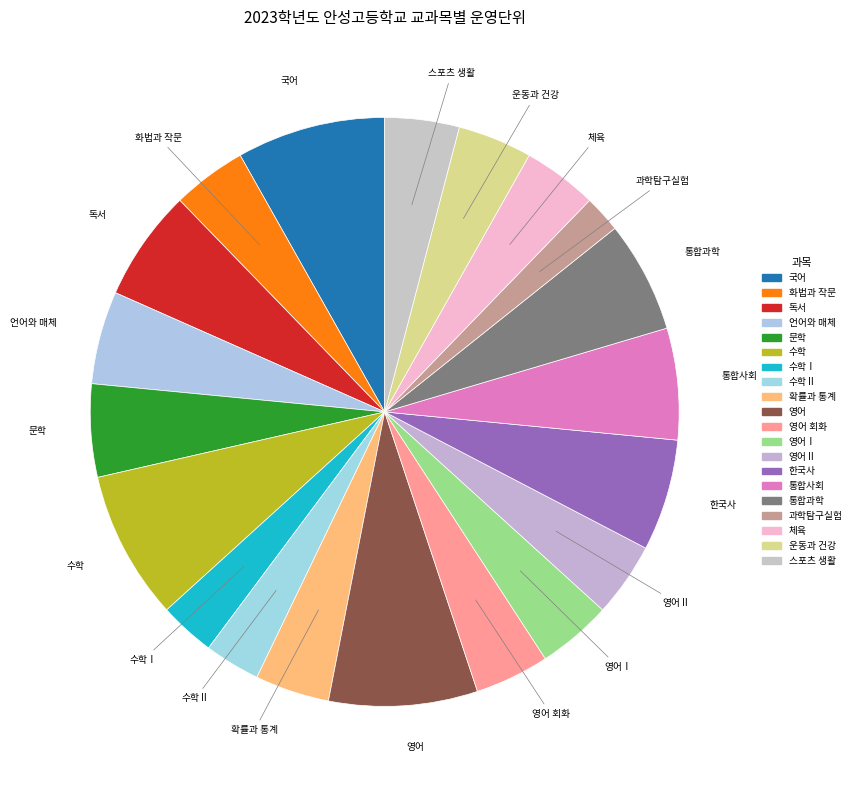

Count the number of slices in the pie.

20